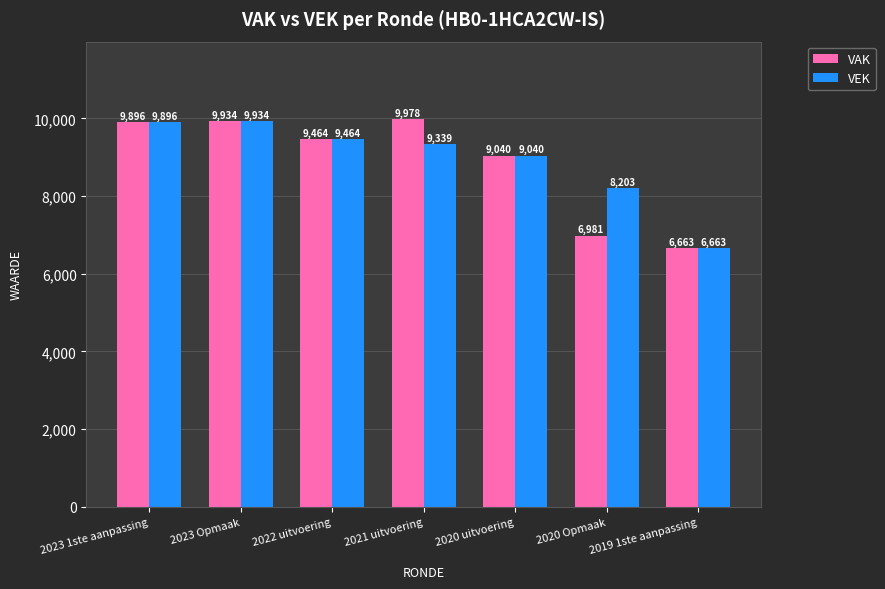

Rank the series by their maximum value, from highest to lowest.

VAK, VEK